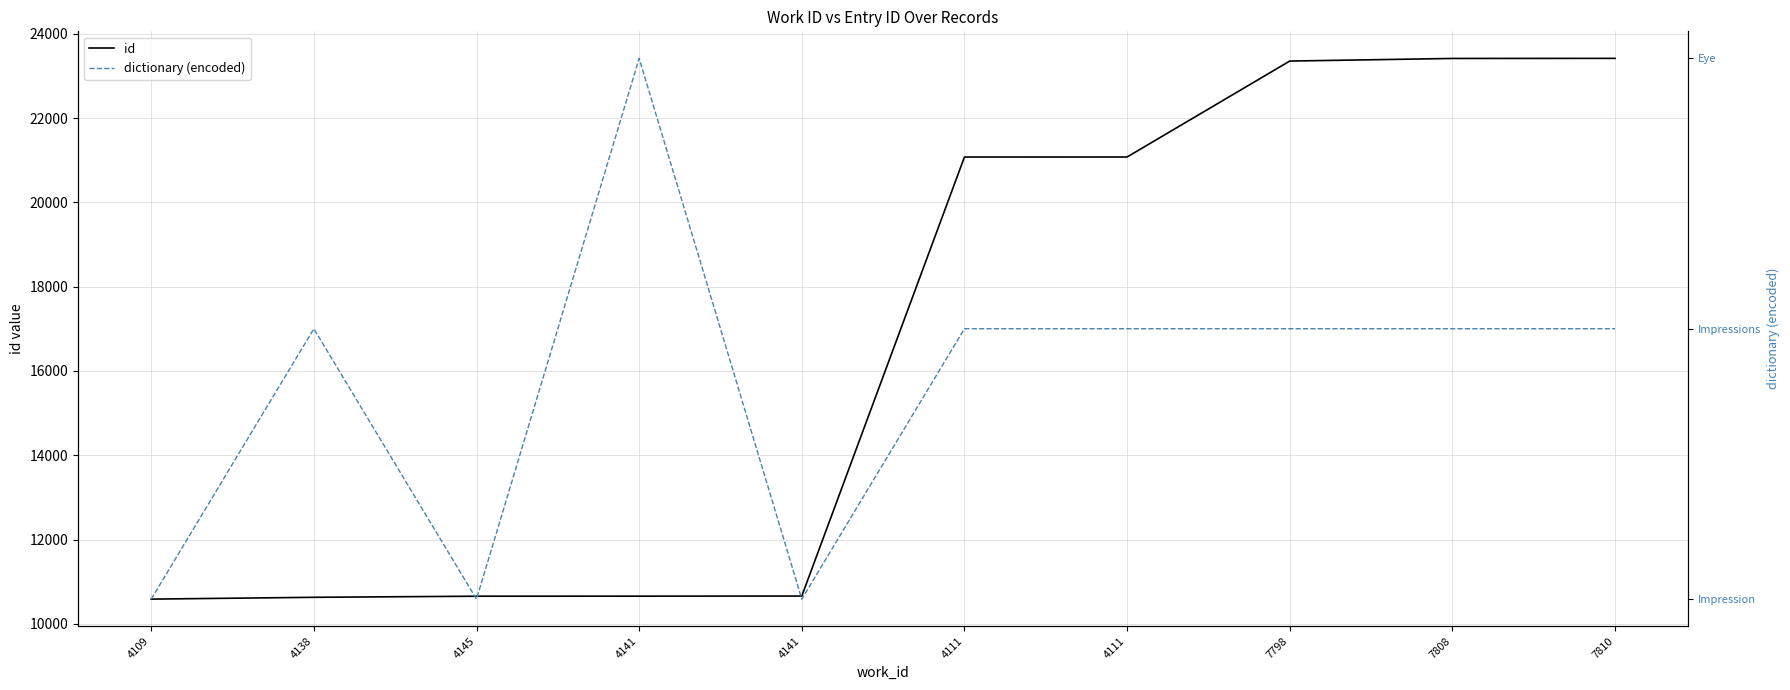

Is it true that id equals 30570 at 7798?

False